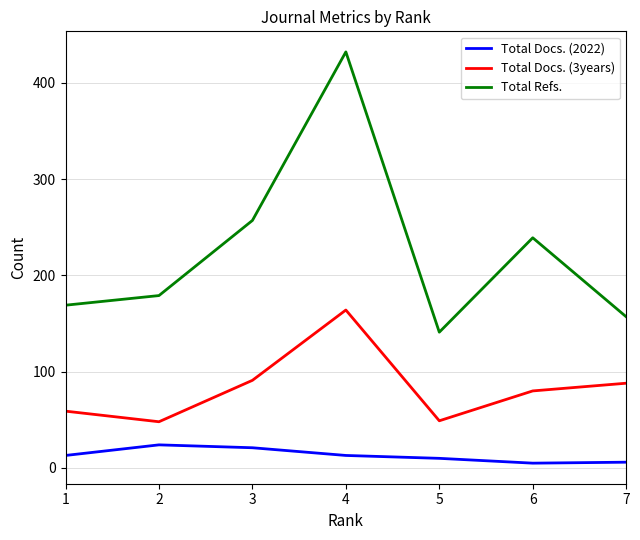

List the series in order of their peak value, lowest first.

Total Docs. (2022), Total Docs. (3years), Total Refs.